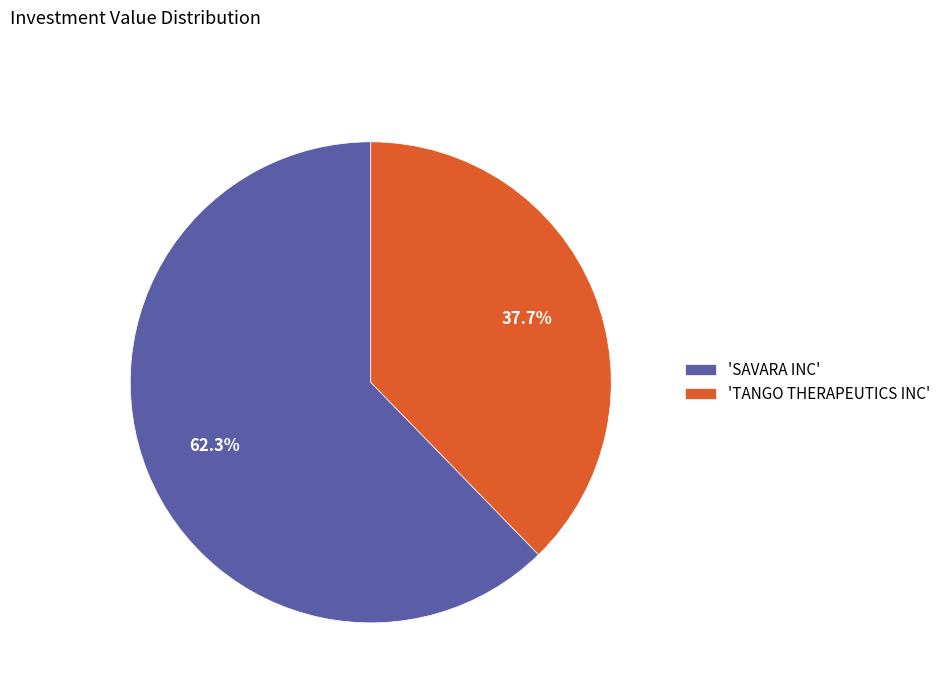

Which category has the smallest portion of the pie?

'TANGO THERAPEUTICS INC'